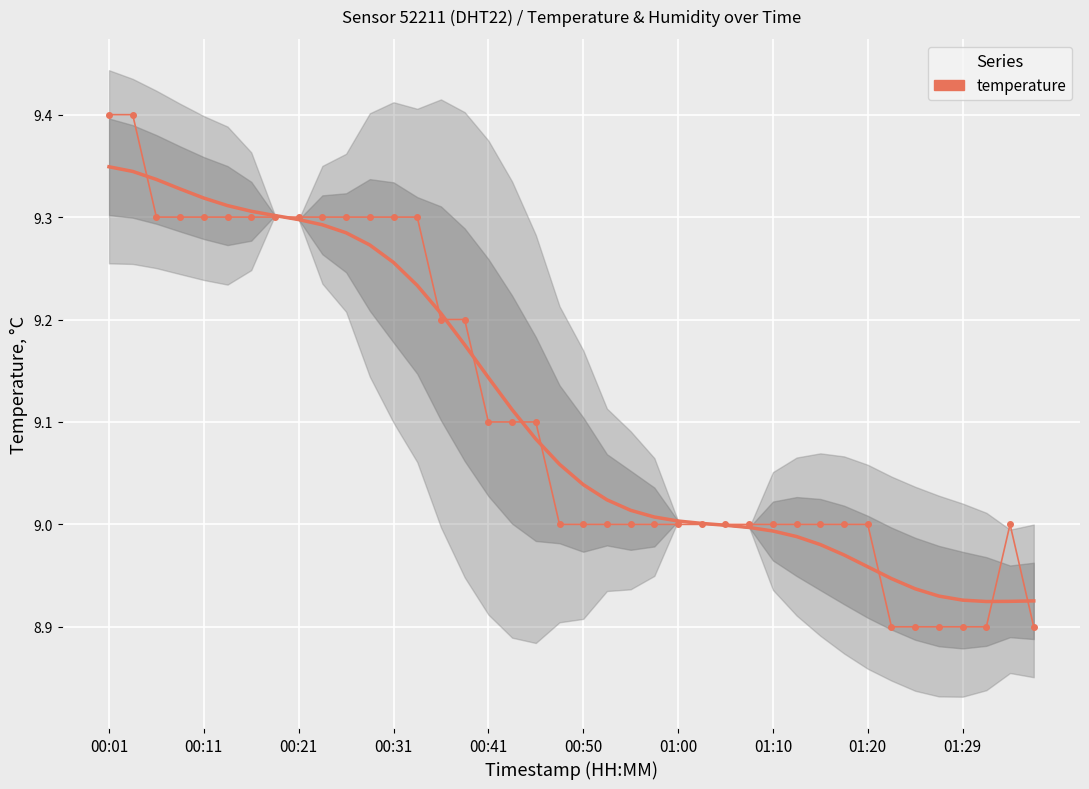

The chart shows a value of 9.0 at 01:00. True or false?

True